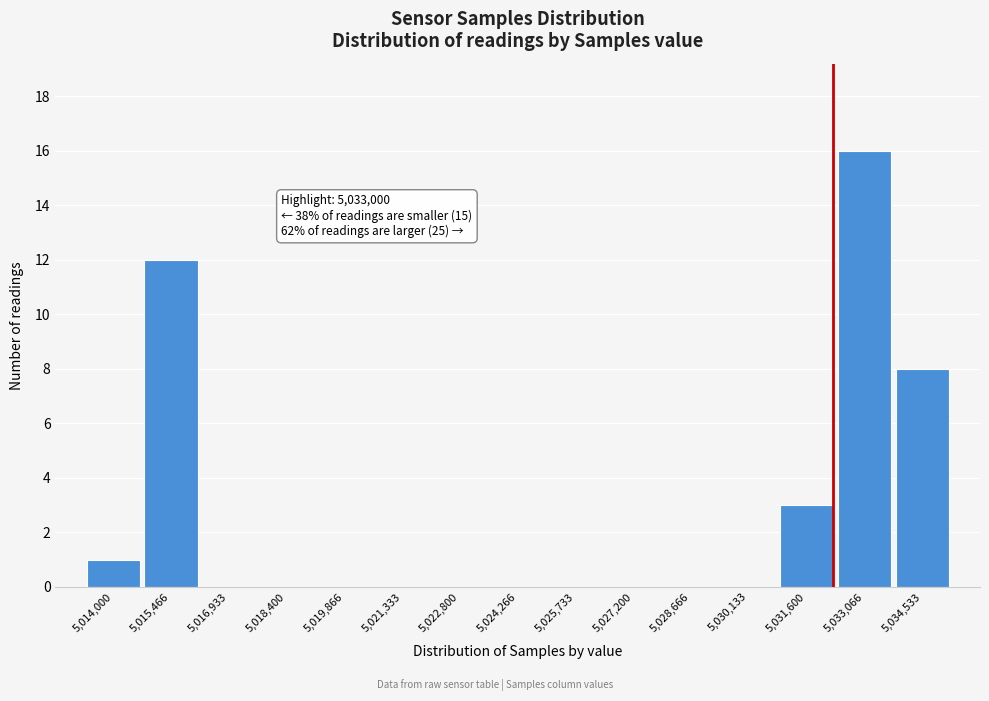

Reading left to right, list all the values displayed in this chart.

5,014,000=1	5,015,466=12	5,016,933=0	5,018,400=0	5,019,866=0	5,021,333=0	5,022,800=0	5,024,266=0	5,025,733=0	5,027,200=0	5,028,666=0	5,030,133=0	5,031,600=3	5,033,066=16	5,034,533=8